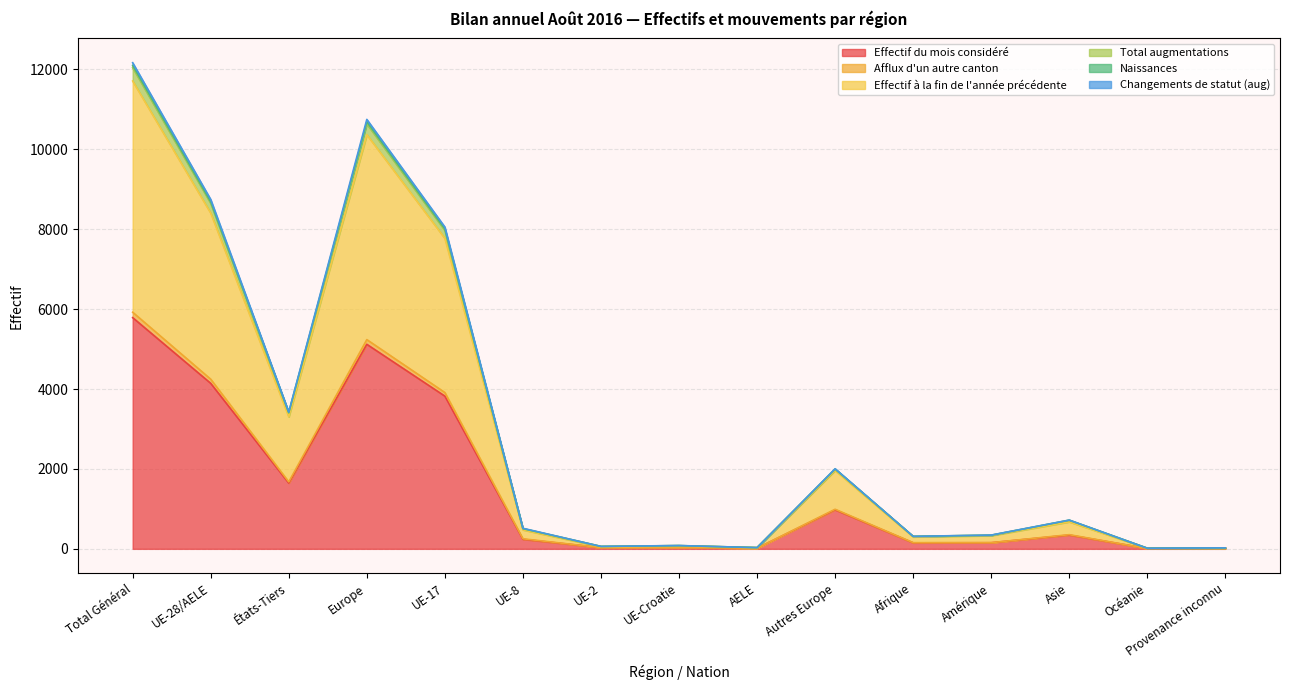

What is the spread (max minus min) of values at UE-8?

276